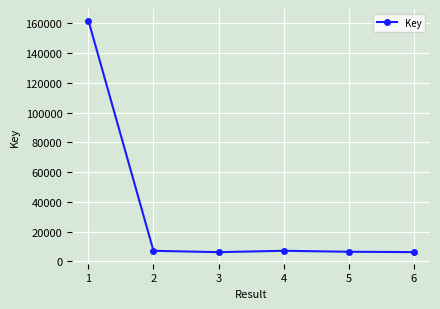

Count the number of data series in this chart.

1